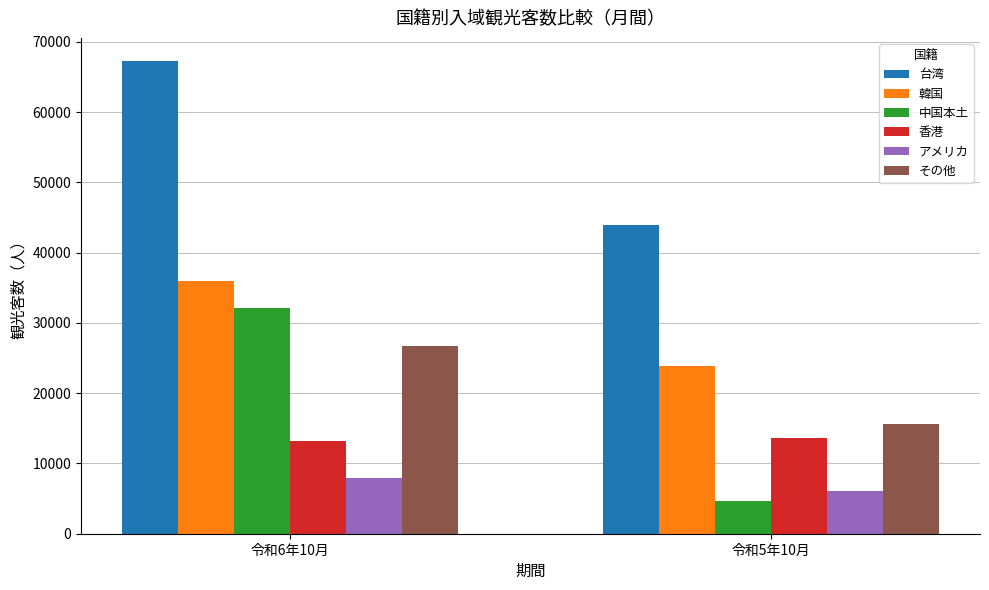

Reading left to right, list all the values displayed in this chart.

台湾: 令和6年10月=67200	令和5年10月=44000
韓国: 令和6年10月=36000	令和5年10月=23900
中国本土: 令和6年10月=32100	令和5年10月=4600
香港: 令和6年10月=13200	令和5年10月=13600
アメリカ: 令和6年10月=7900	令和5年10月=6100
その他: 令和6年10月=26700	令和5年10月=15600